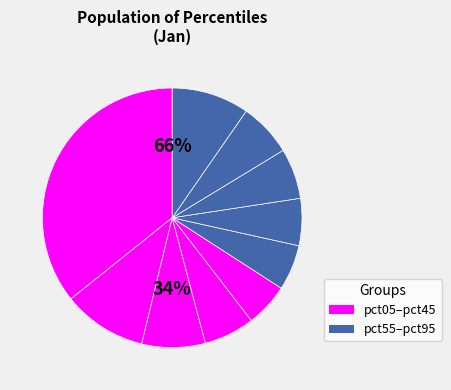

To the nearest percent, what percentage of the pie is pct55?

6%